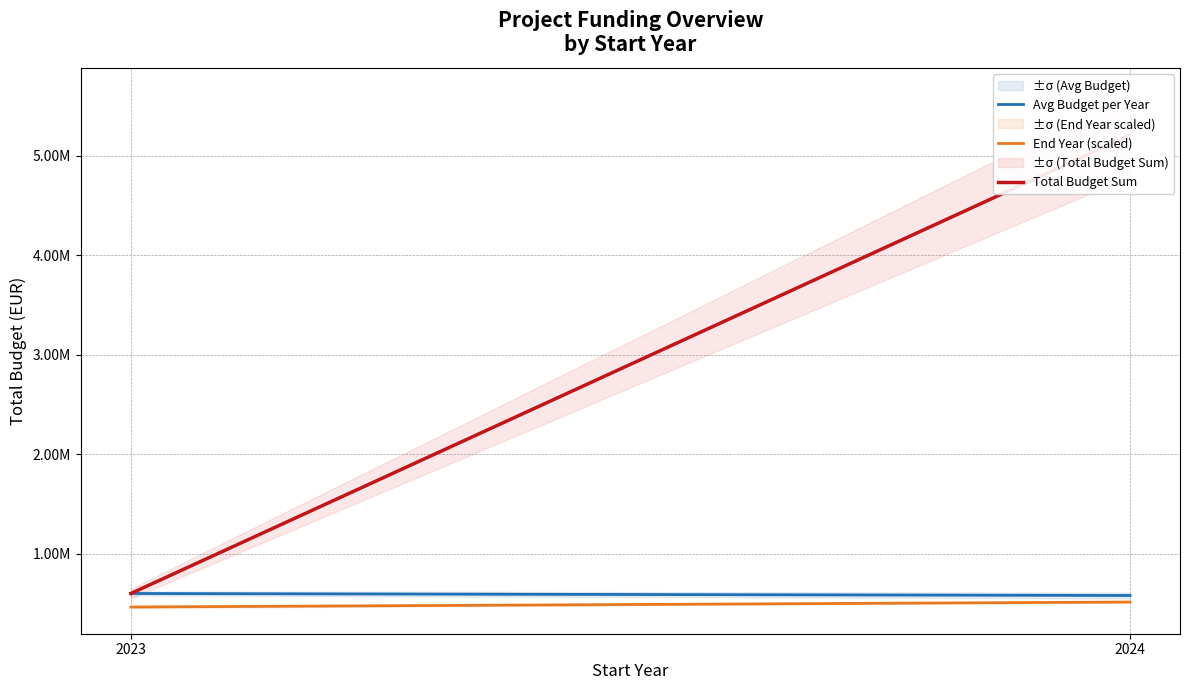

What is the value of the End Year (scaled) point at the 1st from the left?

462870.9